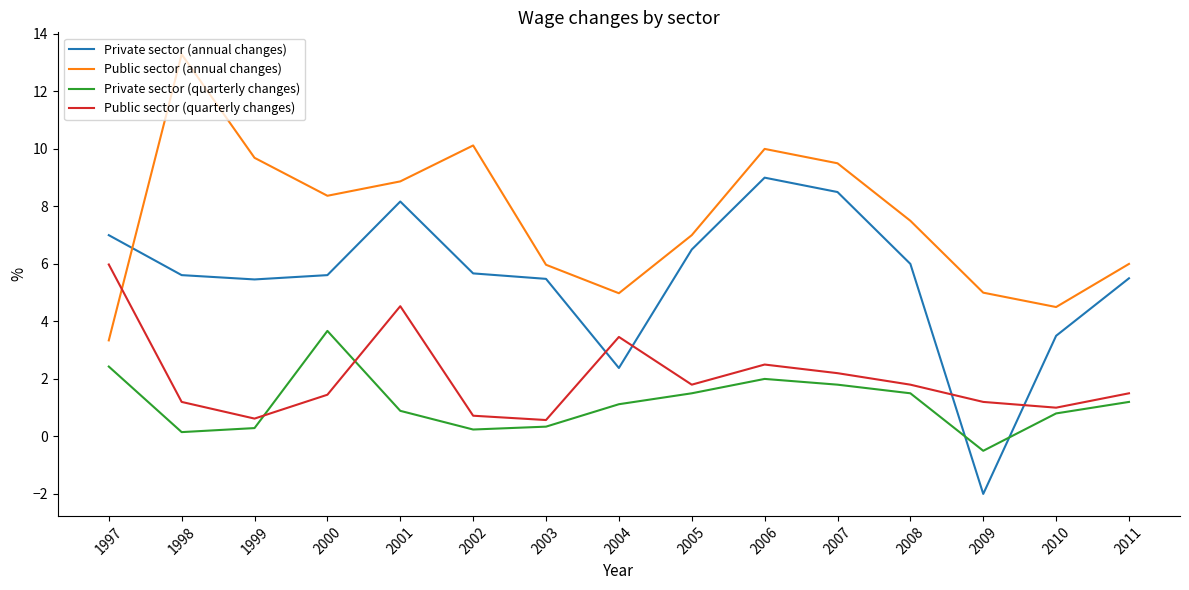

At which label does Private sector (quarterly changes) reach its minimum?

2009